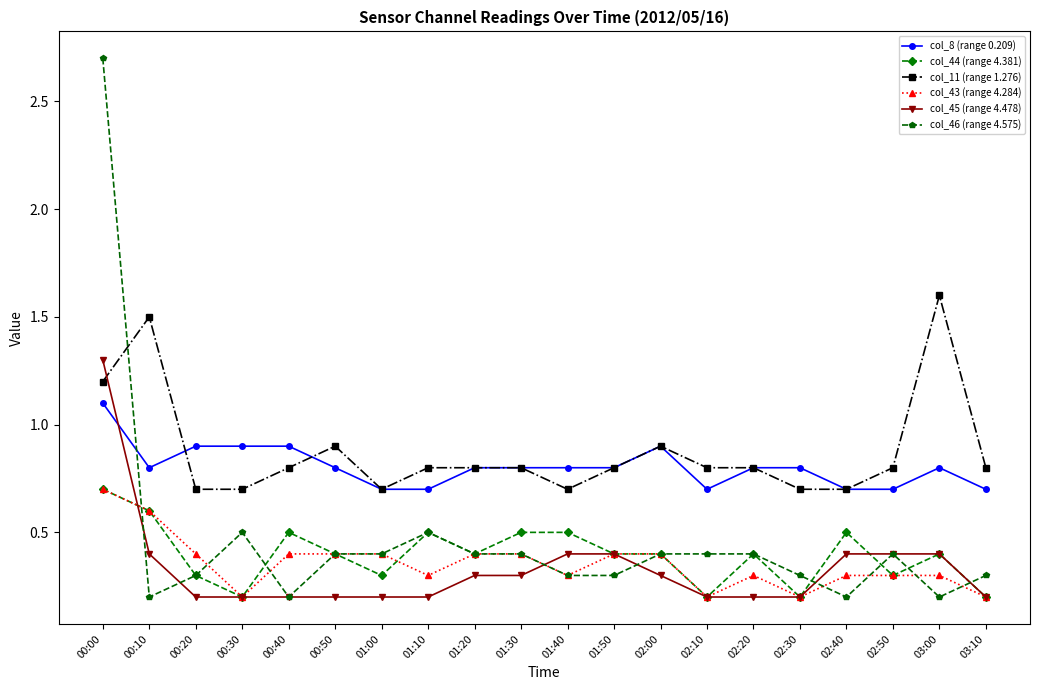

Reading right to left, what are all the values shown in this chart?

col_8 (range 0.209): 0.7	0.8	0.7	0.7	0.8	0.8	0.7	0.9	0.8	0.8	0.8	0.8	0.7	0.7	0.8	0.9	0.9	0.9	0.8	1.1
col_44 (range 4.381): 0.2	0.4	0.3	0.5	0.2	0.4	0.2	0.4	0.4	0.5	0.5	0.4	0.5	0.3	0.4	0.5	0.2	0.3	0.6	0.7
col_11 (range 1.276): 0.8	1.6	0.8	0.7	0.7	0.8	0.8	0.9	0.8	0.7	0.8	0.8	0.8	0.7	0.9	0.8	0.7	0.7	1.5	1.2
col_43 (range 4.284): 0.2	0.3	0.3	0.3	0.2	0.3	0.2	0.4	0.4	0.3	0.4	0.4	0.3	0.4	0.4	0.4	0.2	0.4	0.6	0.7
col_45 (range 4.478): 0.2	0.4	0.4	0.4	0.2	0.2	0.2	0.3	0.4	0.4	0.3	0.3	0.2	0.2	0.2	0.2	0.2	0.2	0.4	1.3
col_46 (range 4.575): 0.3	0.2	0.4	0.2	0.3	0.4	0.4	0.4	0.3	0.3	0.4	0.4	0.5	0.4	0.4	0.2	0.5	0.3	0.2	2.7